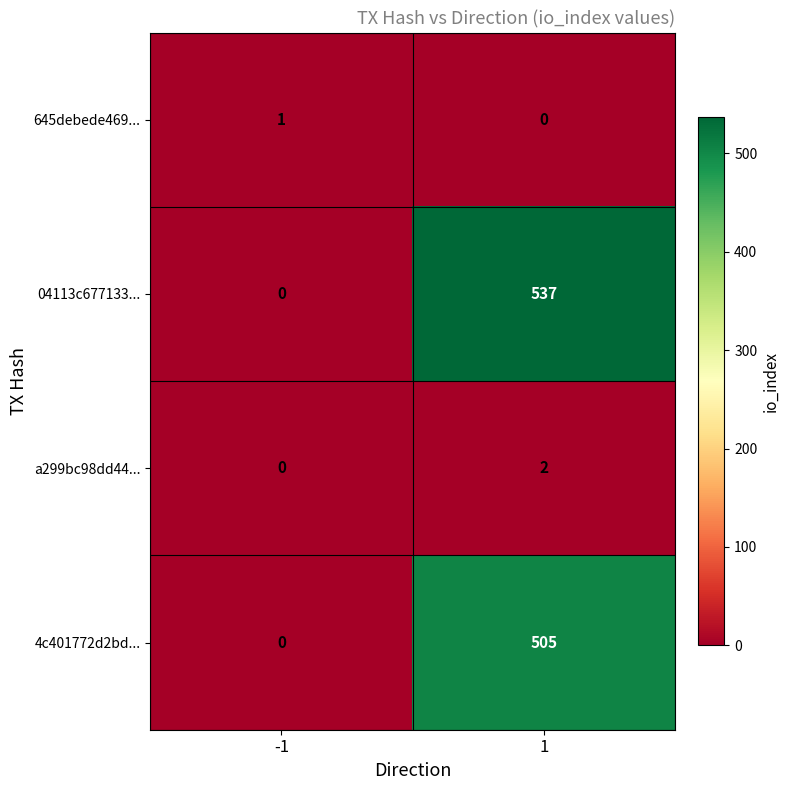

Reading left to right, transcribe all the data shown in this chart.

645debede469...: 1	0
04113c677133...: 0	537
a299bc98dd44...: 0	2
4c401772d2bd...: 0	505